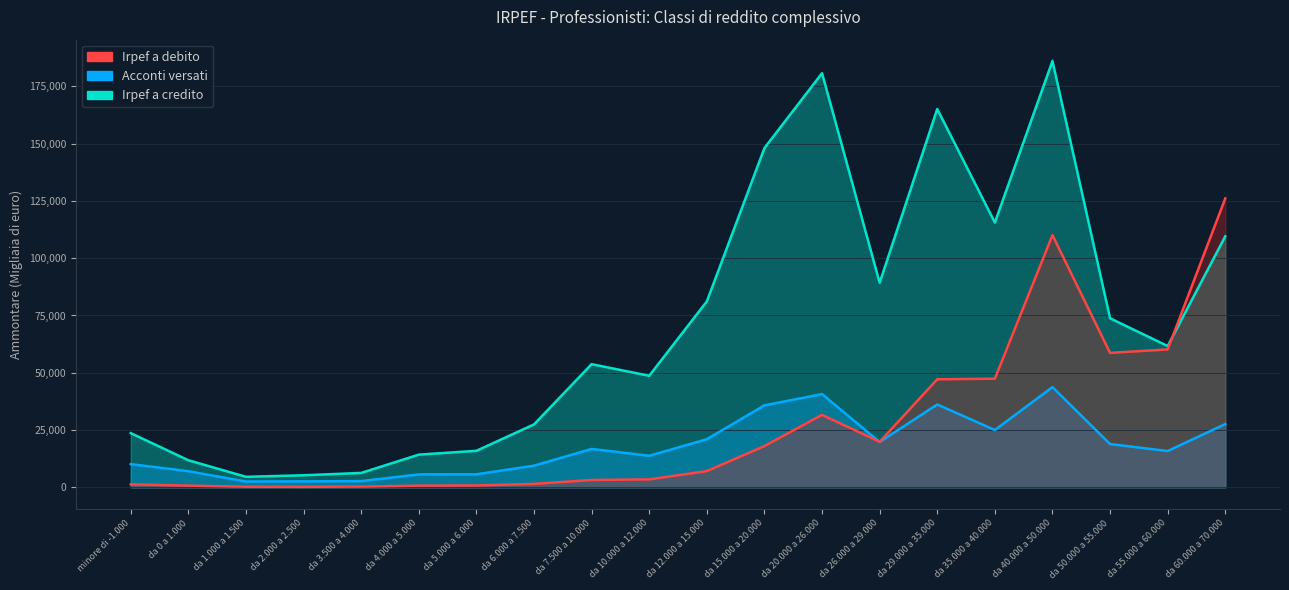

At which category does Acconti versati reach its first local valley?

da 1.000 a 1.500